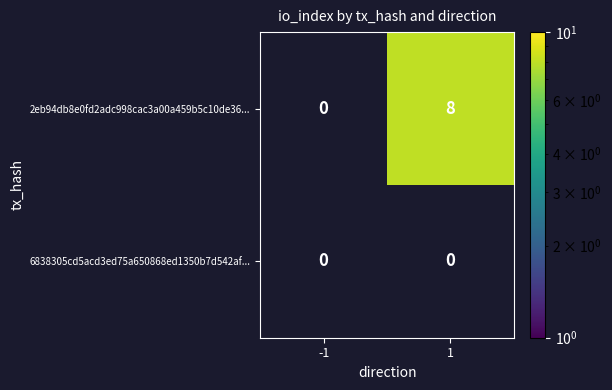

Rank the series by their average value, from highest to lowest.

2eb94db8e0fd2adc998cac3a00a459b5c10de36..., 6838305cd5acd3ed75a650868ed1350b7d542af...